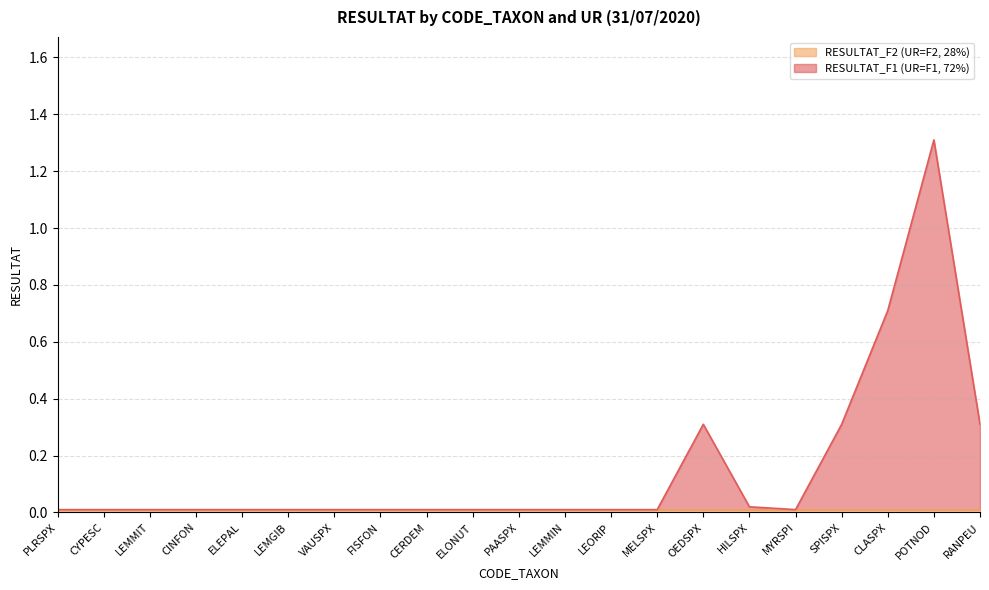

What is the difference between the second highest and minimum values?

0.7